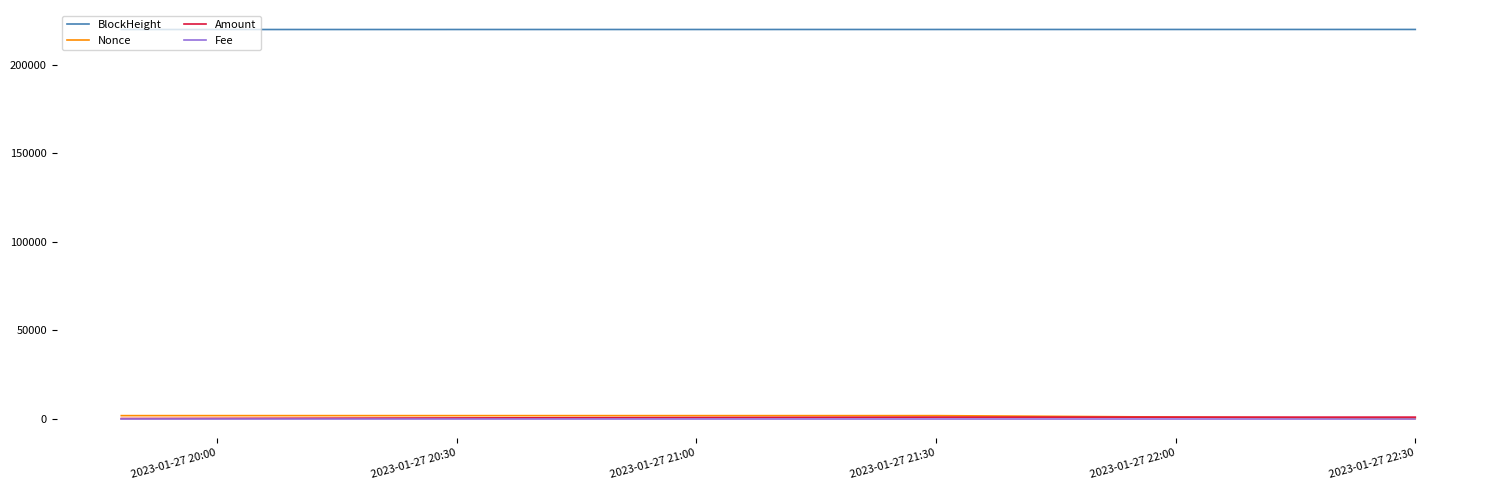

Which series has the largest total across all categories?

BlockHeight